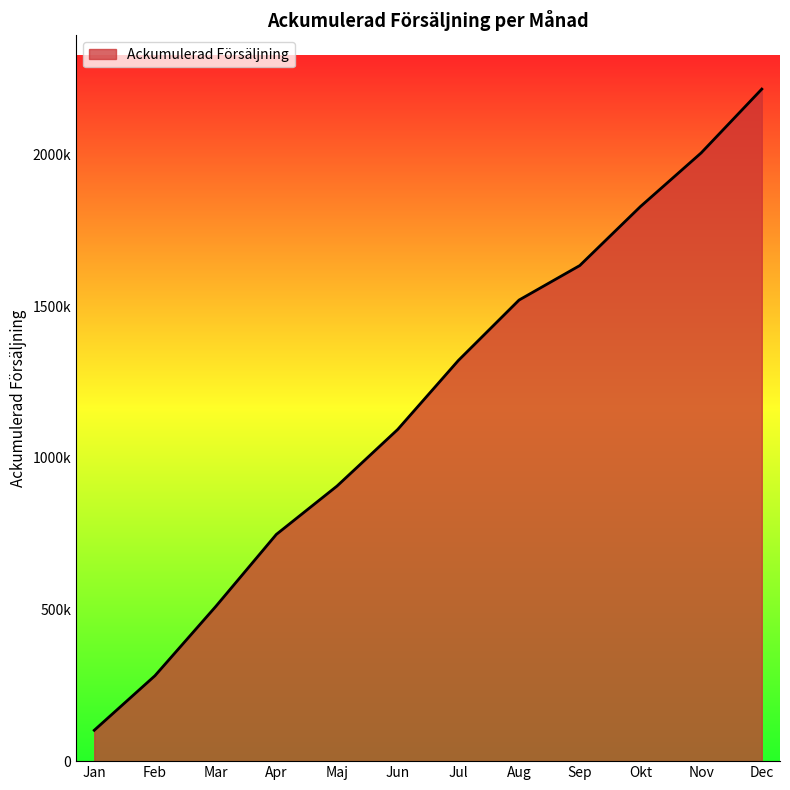

List the labels in order of value, largest first.

Dec, Nov, Okt, Sep, Aug, Jul, Jun, Maj, Apr, Mar, Feb, Jan